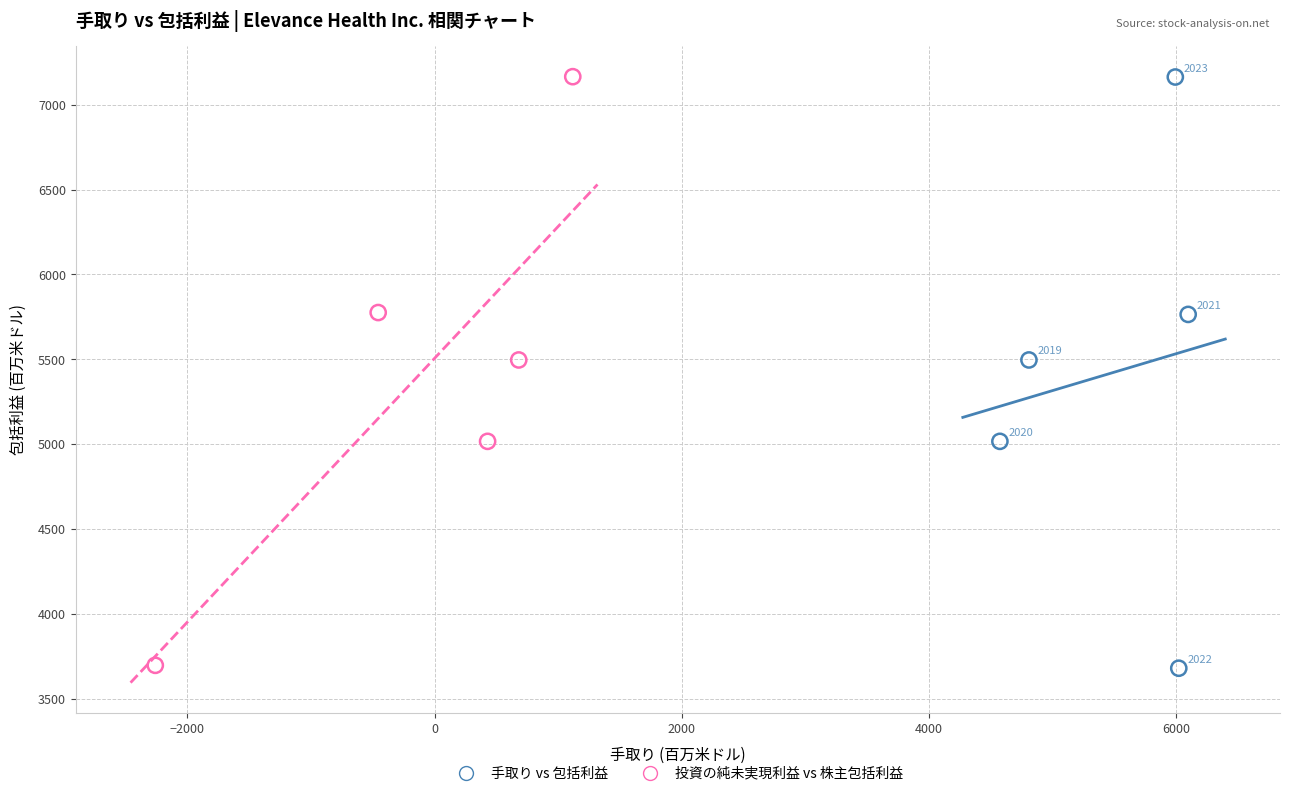

Which series contains the highest Y value?

投資の純未実現利益 vs 株主包括利益